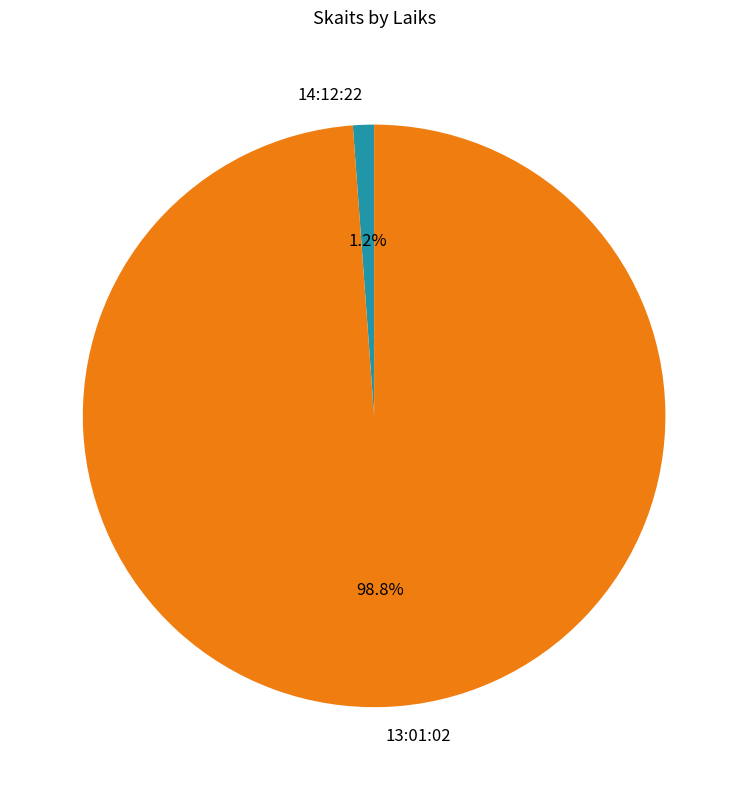

The 14:12:22 slice represents 1% of the pie. True or false?

True